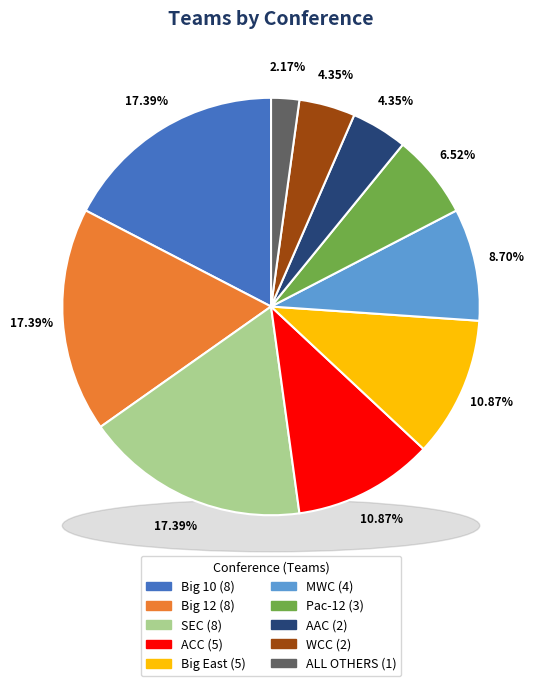

How many slices are in this pie chart?

10